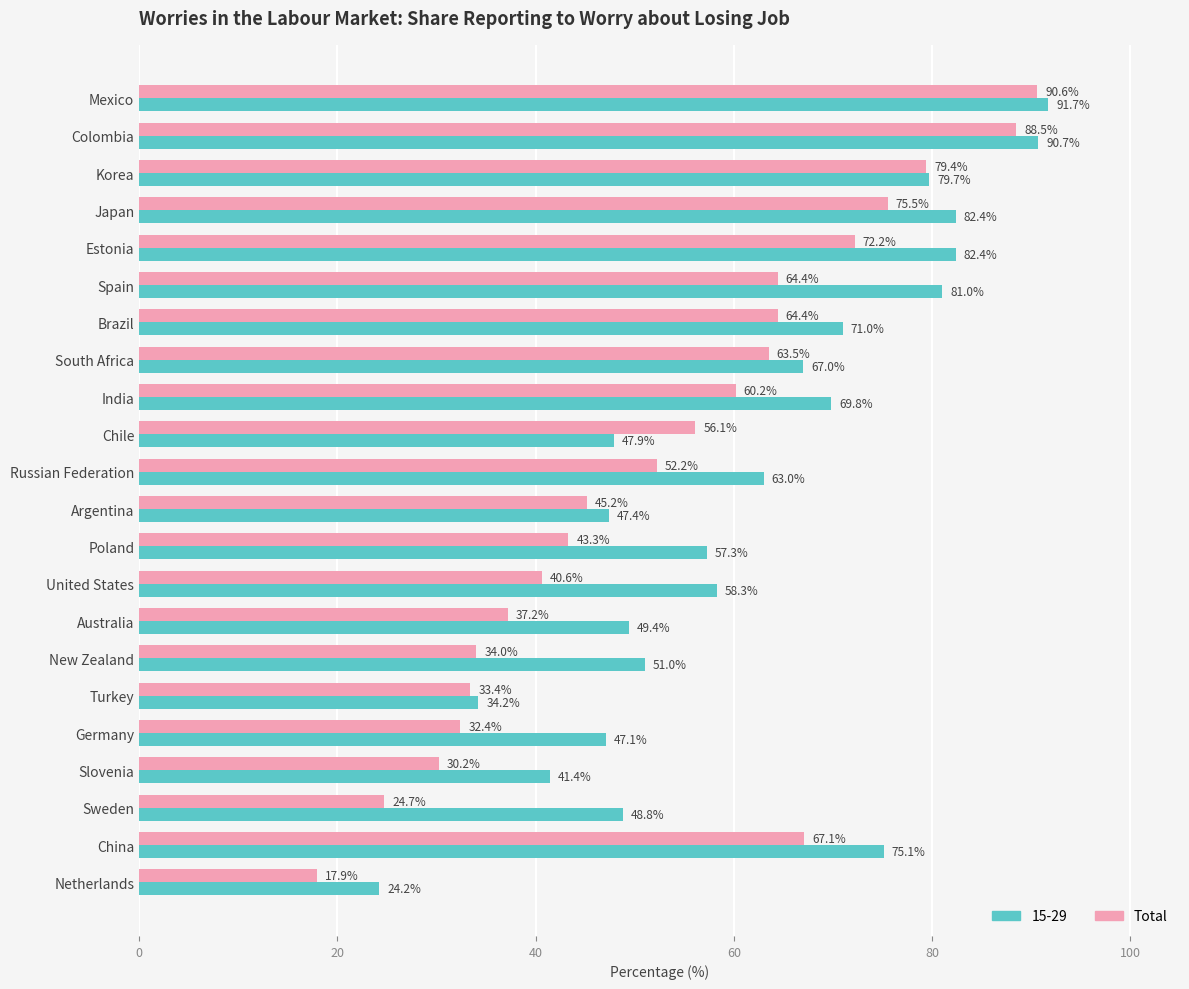

What is the approximate value of 15-29 at Spain?

81.0